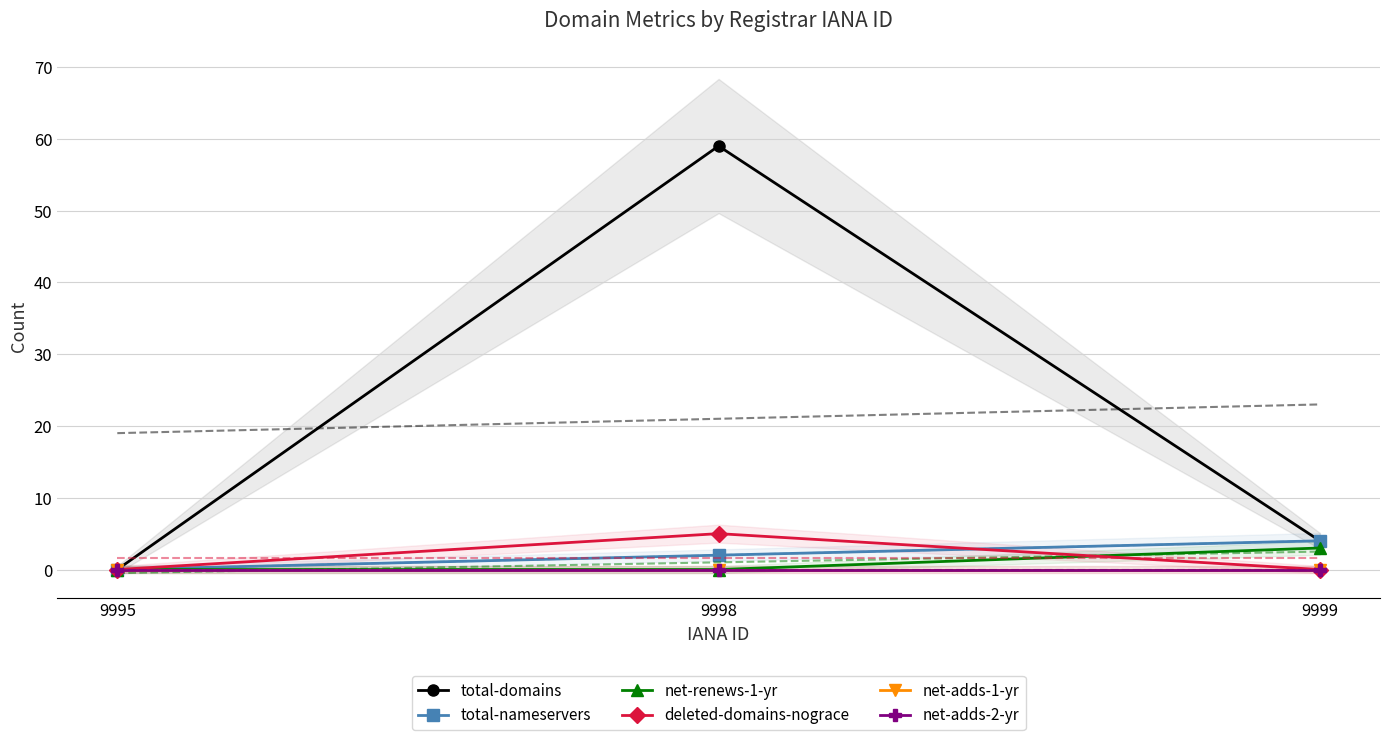

Rank the series by their maximum value, from highest to lowest.

total-domains, deleted-domains-nograce, total-nameservers, net-renews-1-yr, net-adds-1-yr, net-adds-2-yr